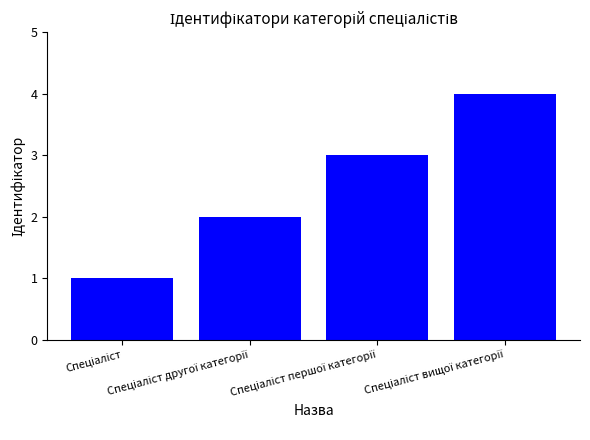

How many data points does each series have?

4